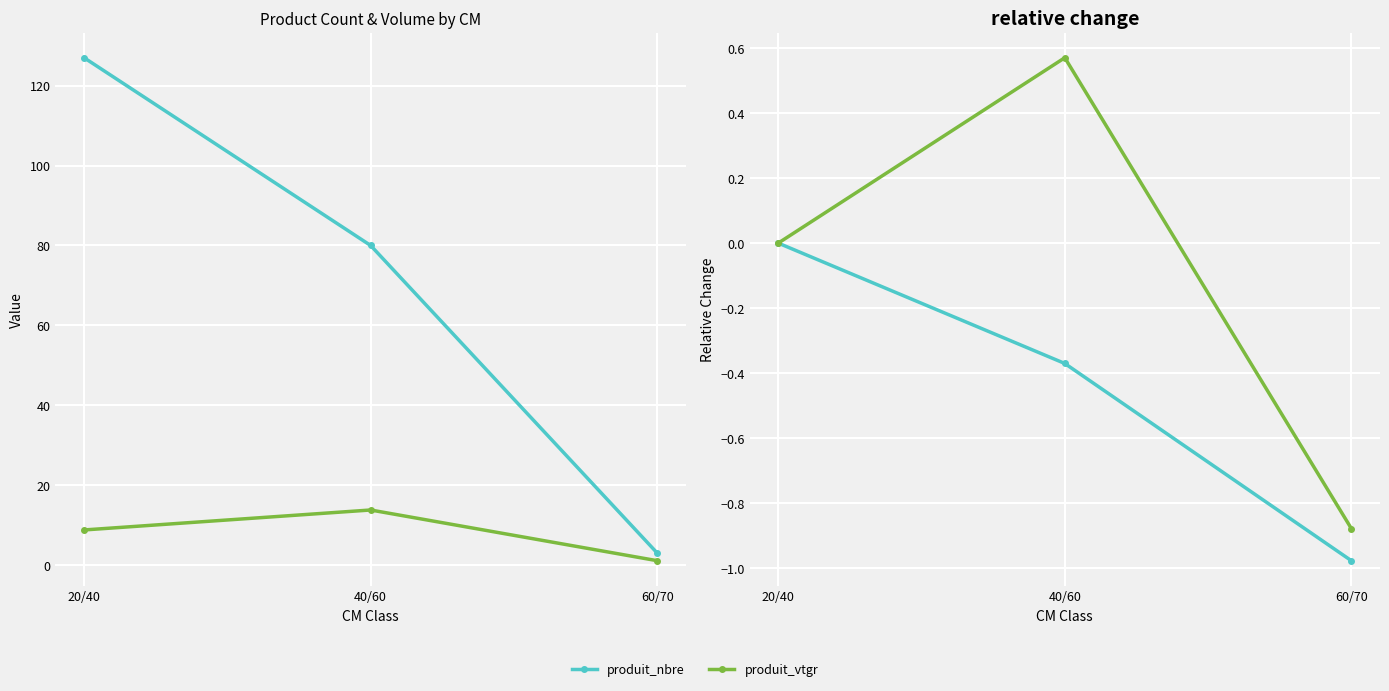

At 40/60, list the series in order from smallest to largest.

produit_nbre, produit_vtgr